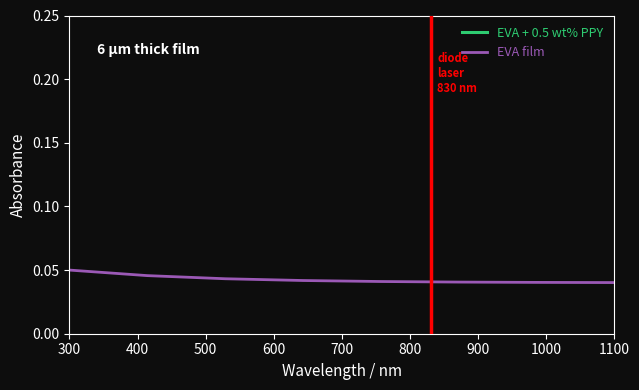

The value of EVA film at 1100 is 0.1. True or false?

False